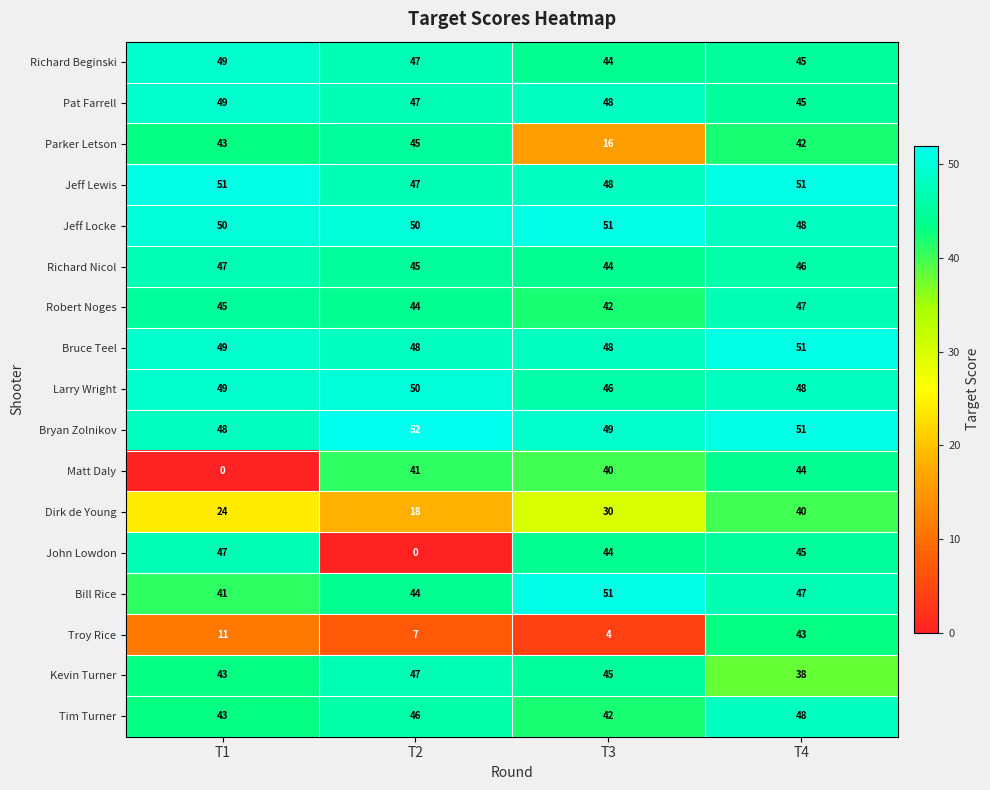

What is the average value of the Bryan Zolnikov series?

50